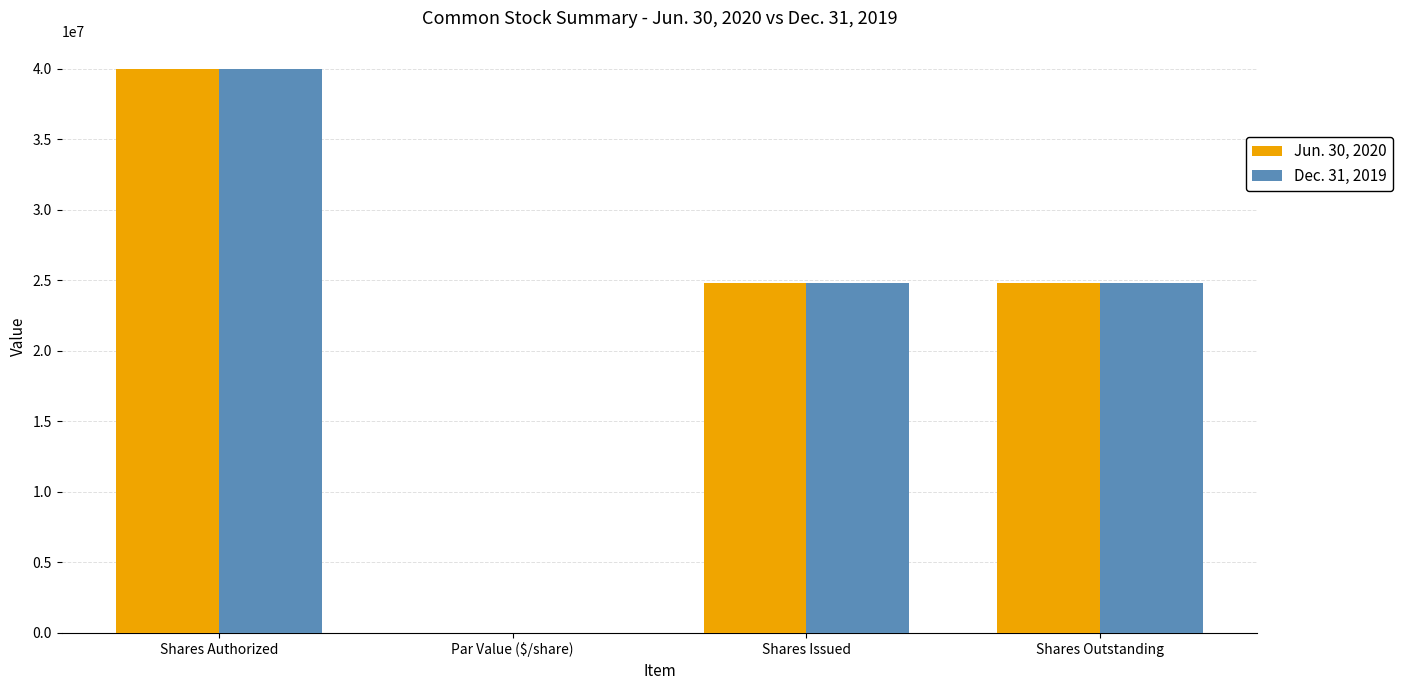

What value does the Jun. 30, 2020 series have at Shares Outstanding?

24800000.0